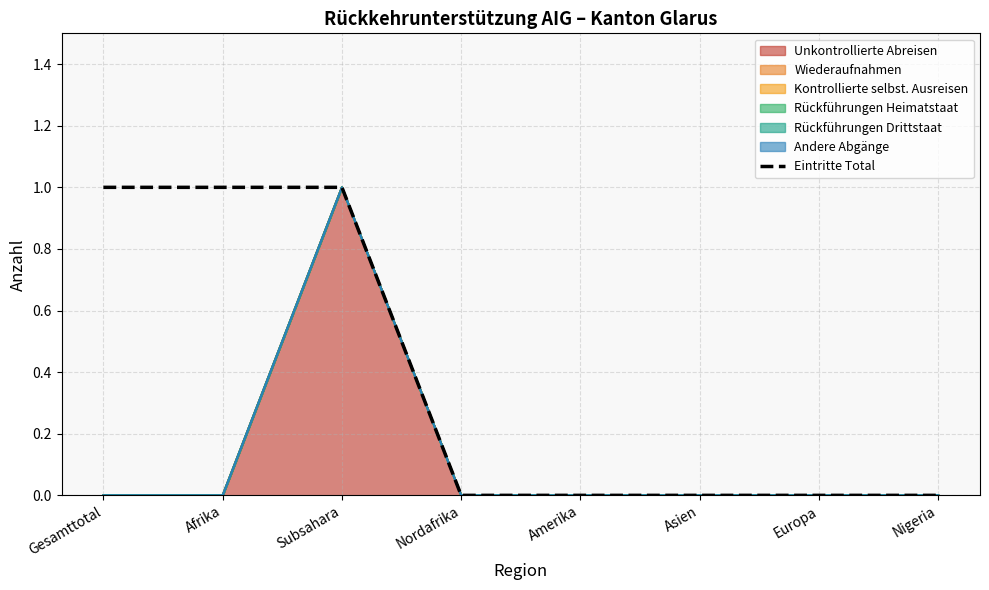

Is it true that the value at Nigeria is 0?

False